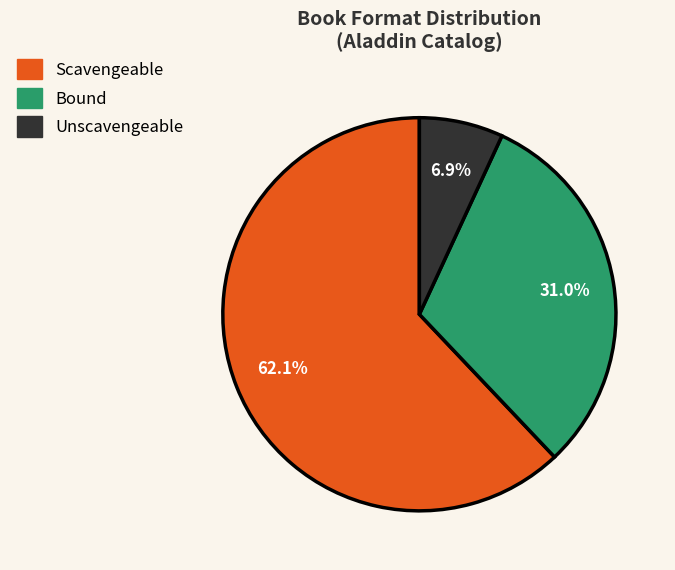

Is there any slice that represents more than half of the pie?

Yes